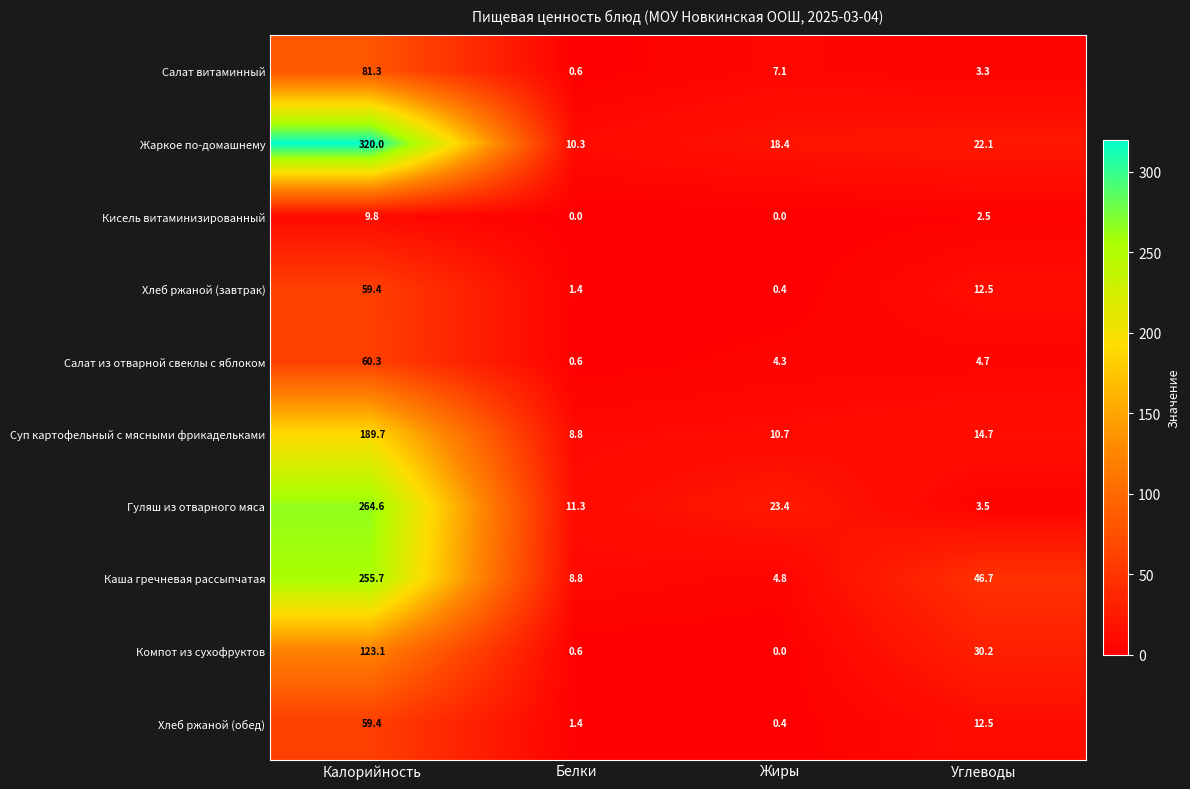

Which series changed the most between Жиры and Углеводы?

Каша гречневая рассыпчатая